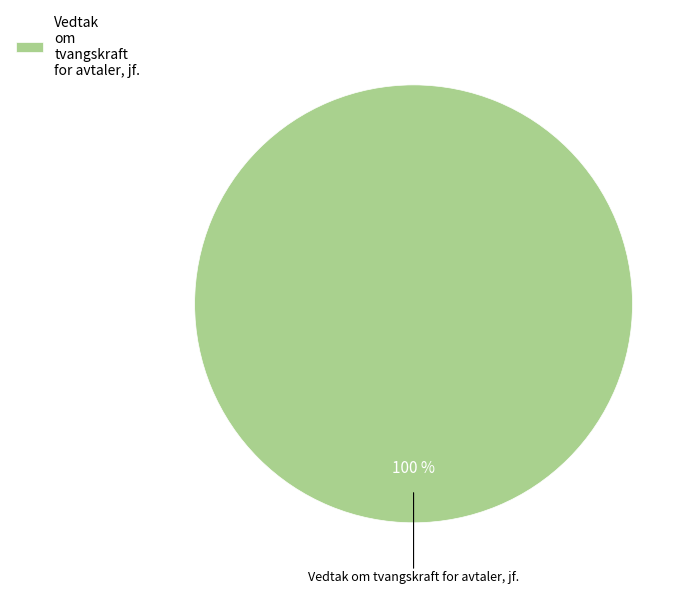

Is there any slice that represents more than half of the pie?

Yes